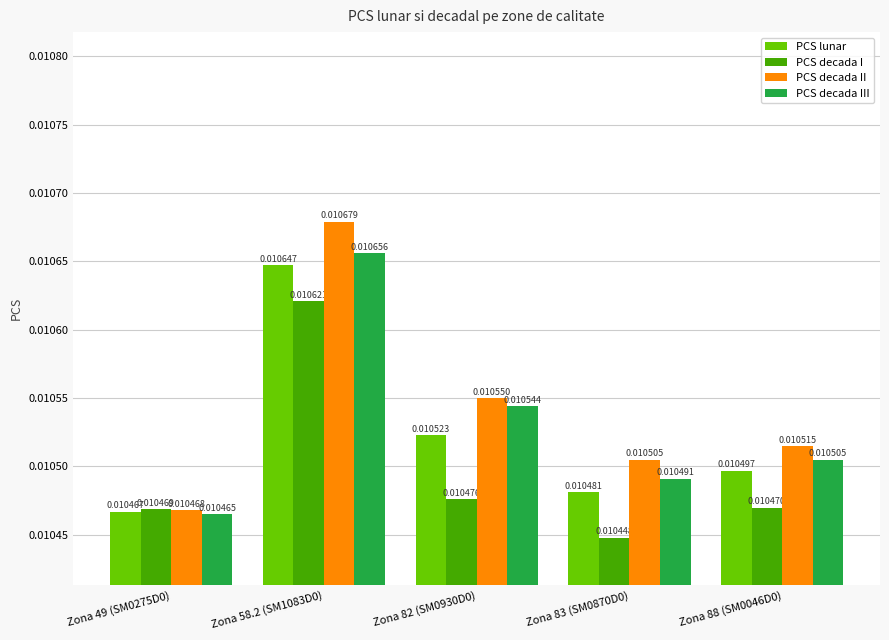

Which series has the widest spread of values?

PCS decada II